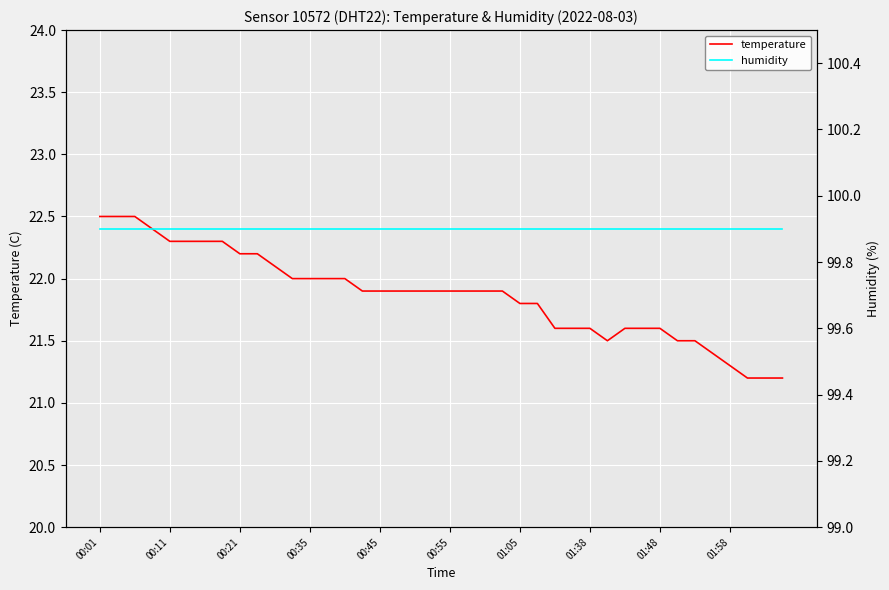

What is the smallest value displayed?

21.2